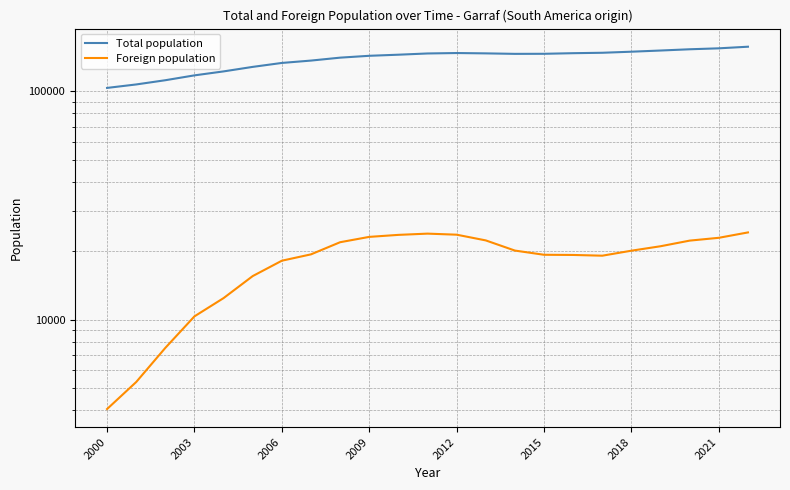

In Foreign population, how many points are higher than both neighbors (excluding endpoints)?

1